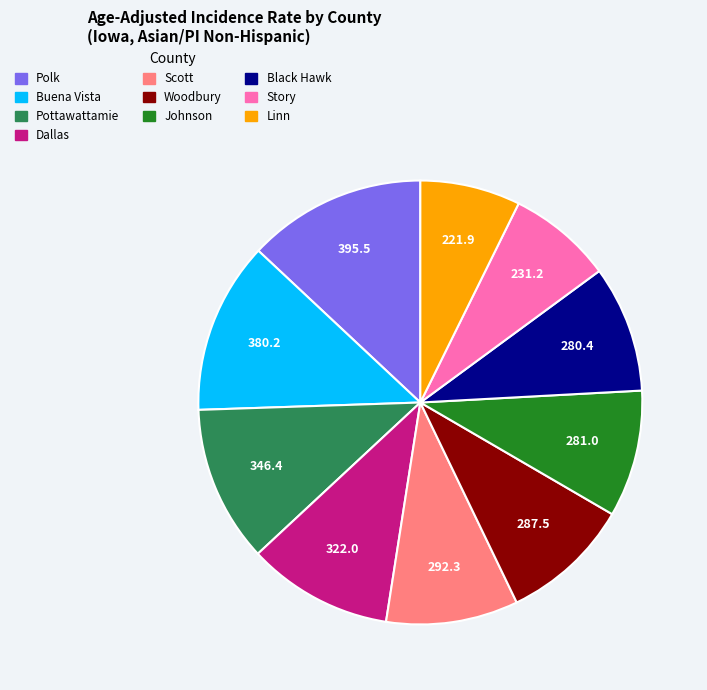

Is there a majority slice in this chart?

No